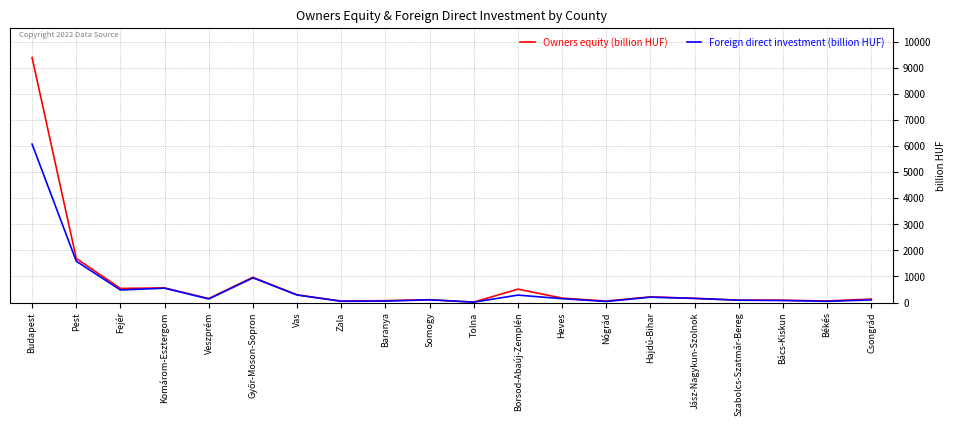

Read the Foreign direct investment (billion HUF) value at Fejér.

482.5